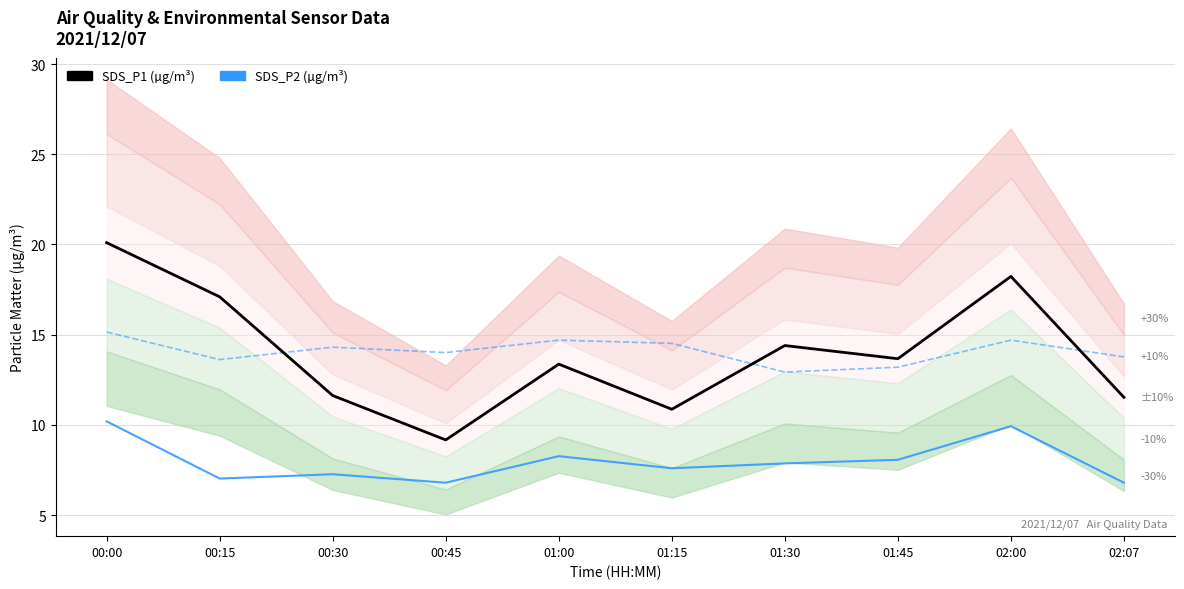

Reading left to right, list all the values displayed in this chart.

SDS_P1 (µg/m³): 20.1	17.1	11.6	9.2	13.4	10.9	14.4	13.7	18.2	11.5
SDS_P2 (µg/m³): 10.2	7.0	7.3	6.8	8.3	7.6	7.9	8.1	9.9	6.8
BME280_temperature ×3: 15.1	13.6	14.3	14.0	14.7	14.5	12.9	13.2	14.7	13.8